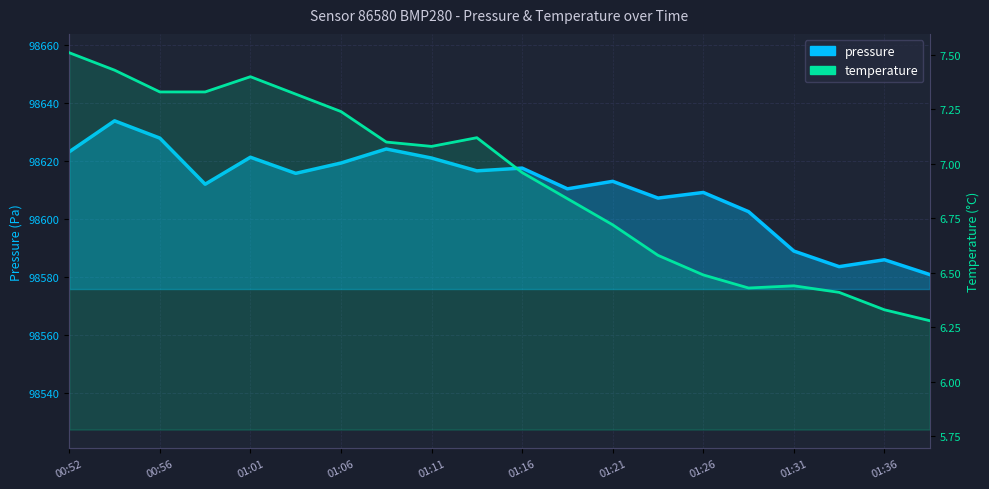

What are all the series names shown in the legend?

pressure, temperature